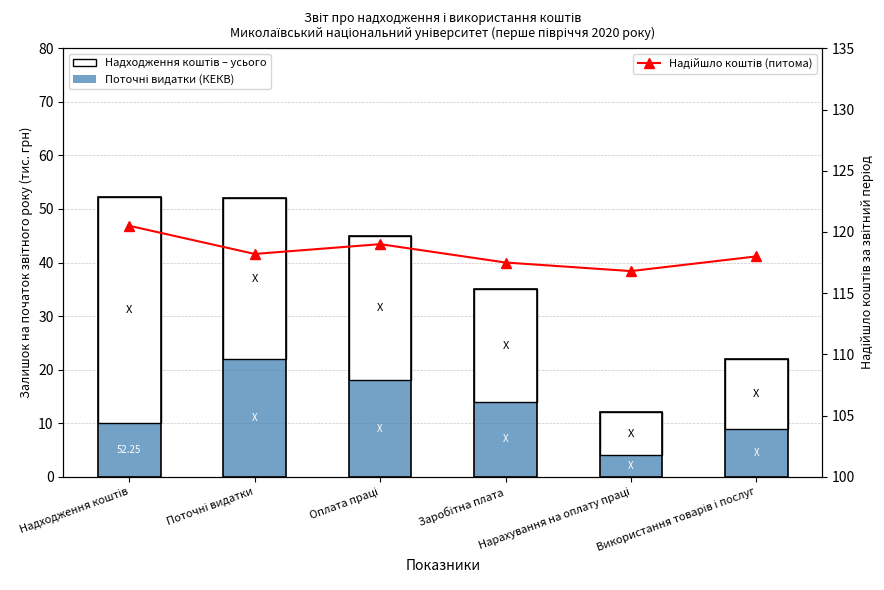

How many values in the Поточні видатки (КЕКВ) series exceed 14?

2